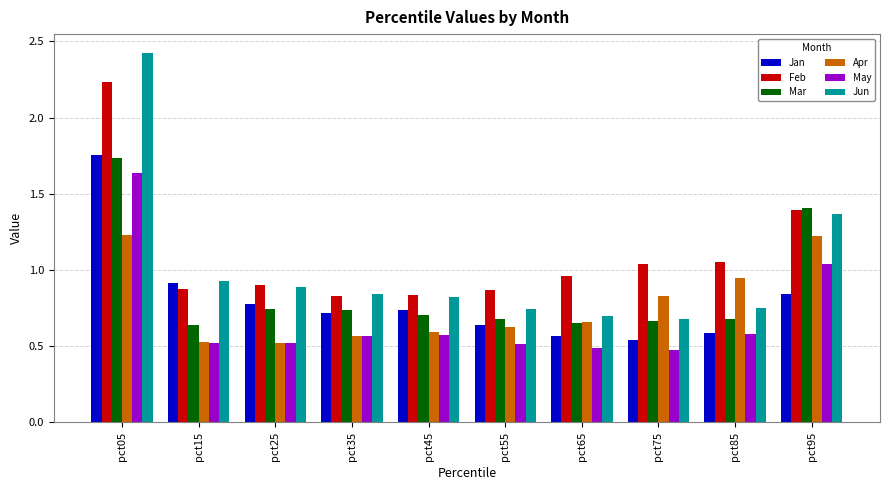

Between pct25 and pct65, which series saw the biggest shift?

Jan